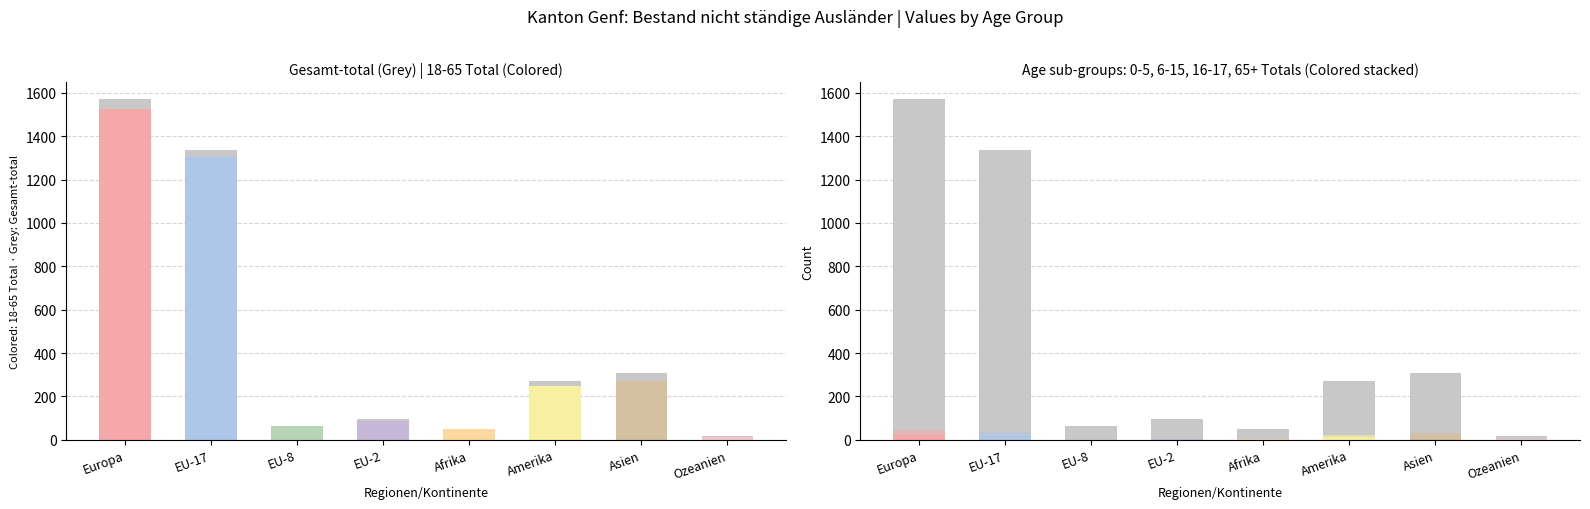

At which label does 16-17 Total reach its peak?

Amerika